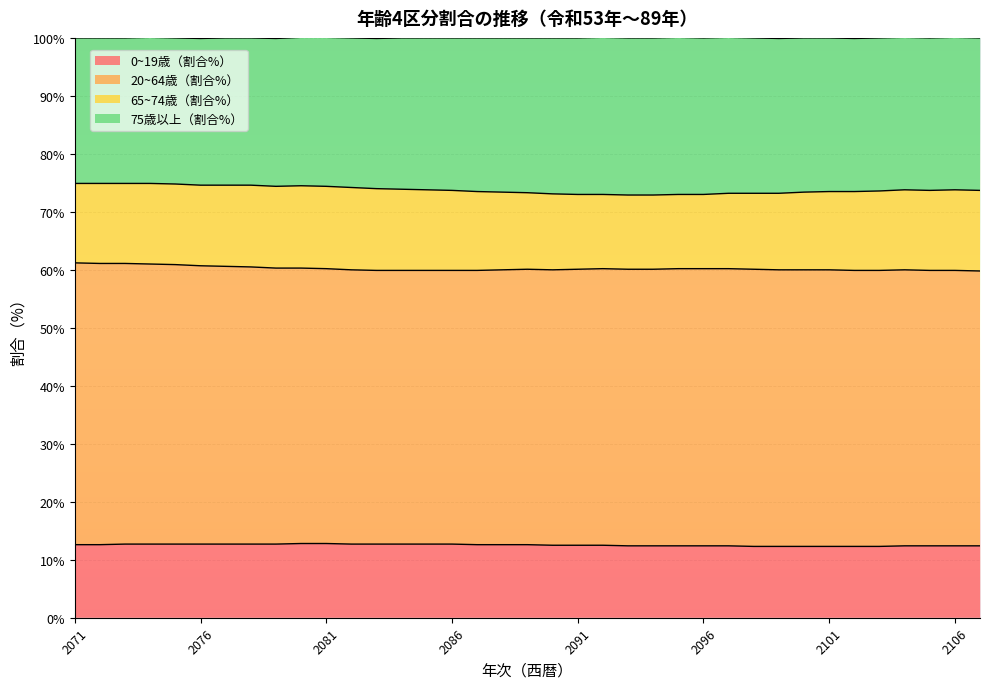

What is the highest value of the 0~19歳（割合%） series?

12.8